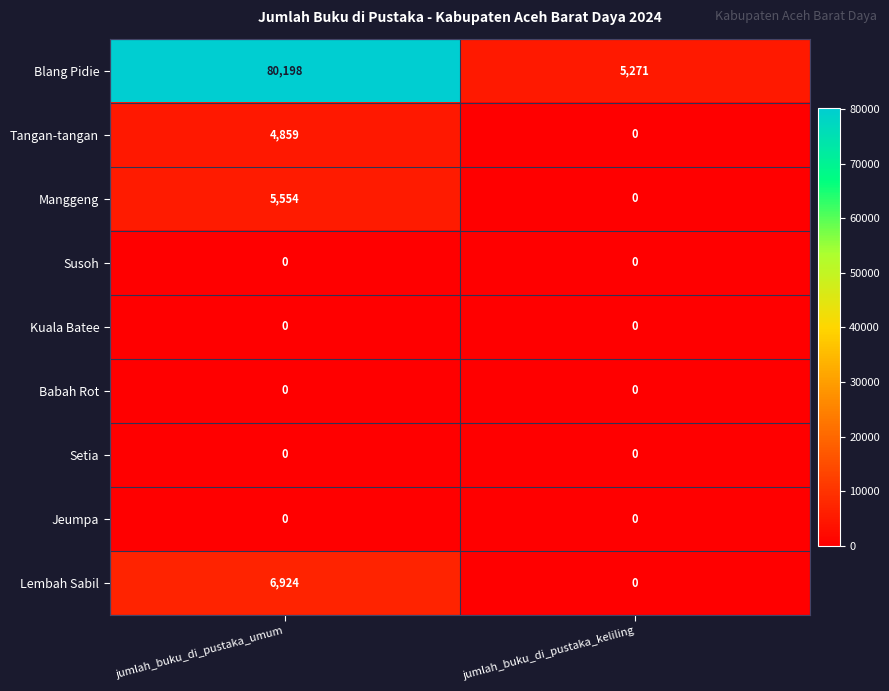

Which category has the highest value across all series?

jumlah_buku_di_pustaka_umum